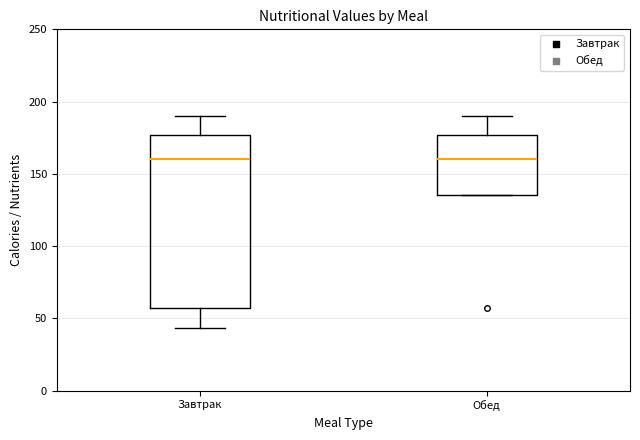

Where is the lower edge of the box for Обед on the y-axis? The values are not printed on the chart, so give them approximately, as read against the axis.

135